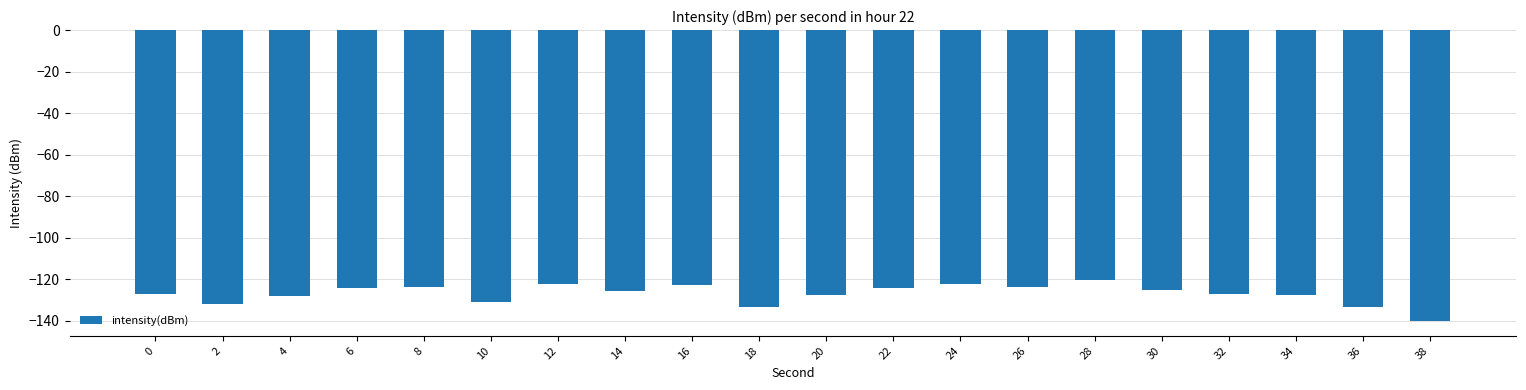

True or false: the data shows -31.9 at 36.

False